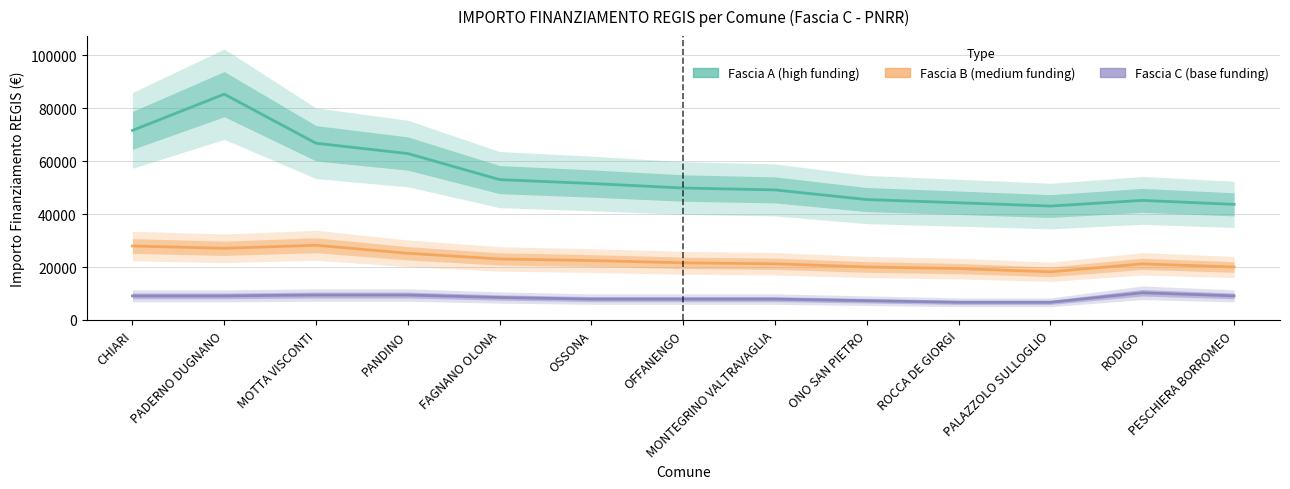

What is the smallest value displayed?

6677